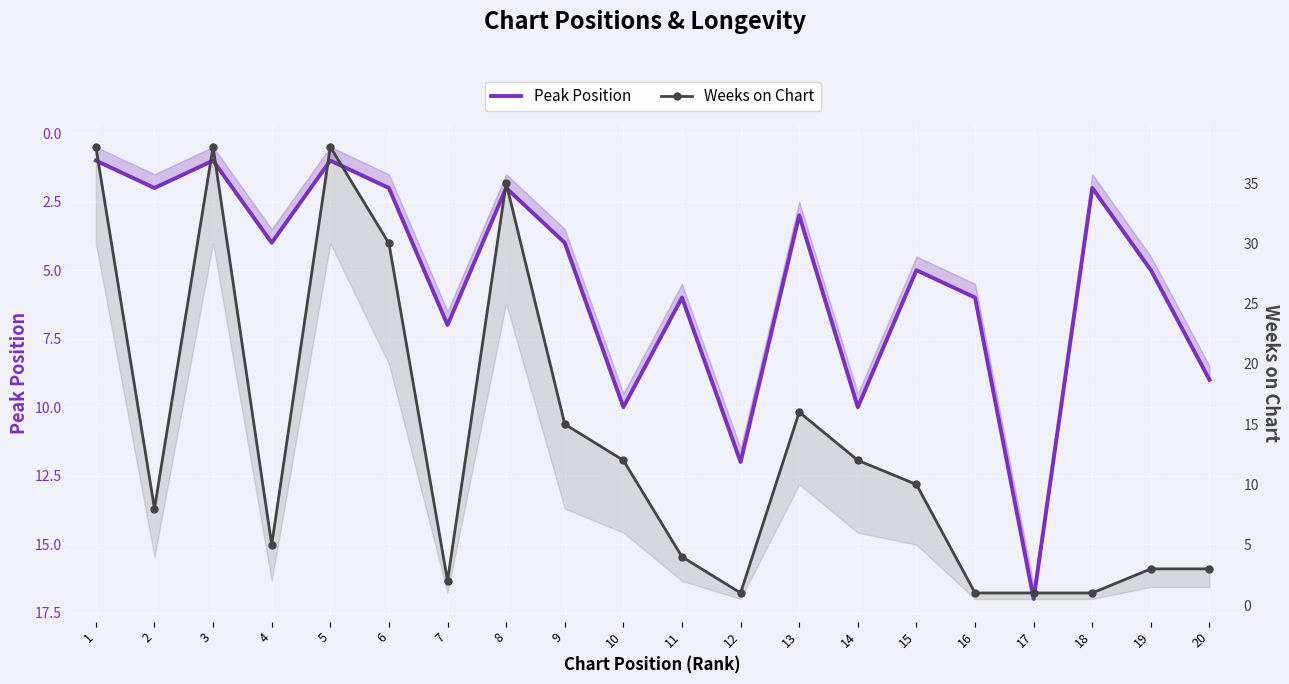

True or false: Weeks on Chart has a value of 9 at 5.

False